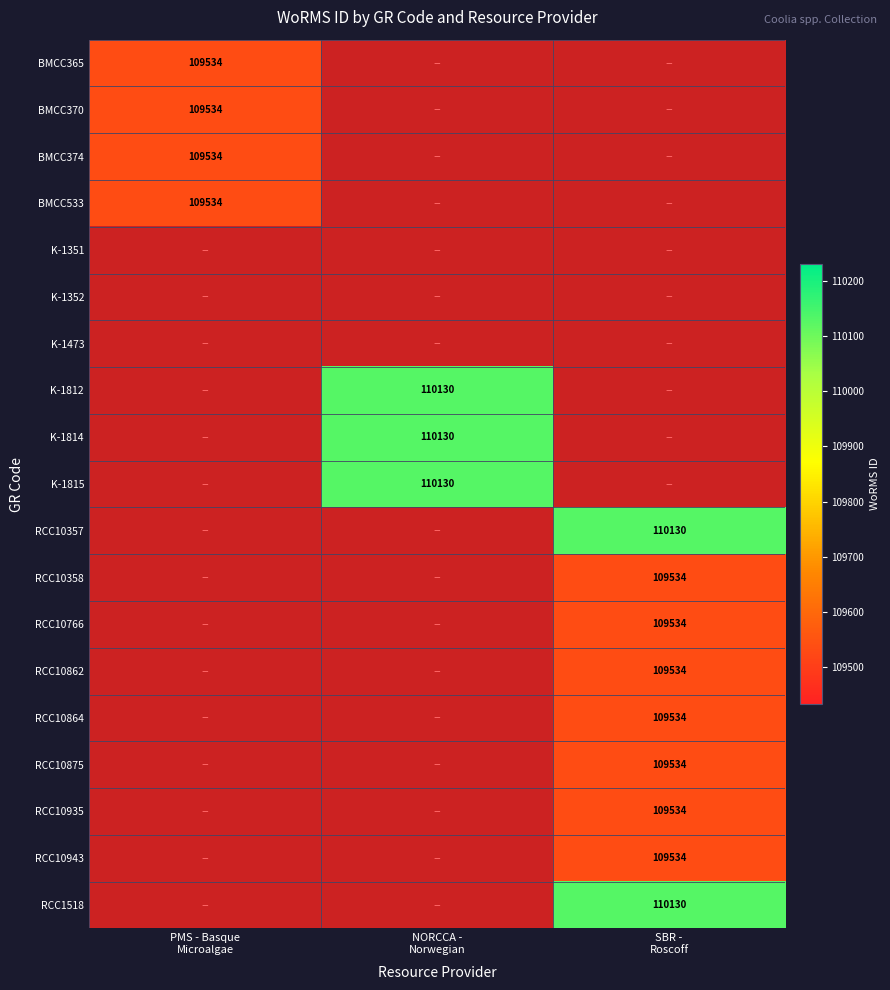

What is the maximum value shown in the chart?

110130.0